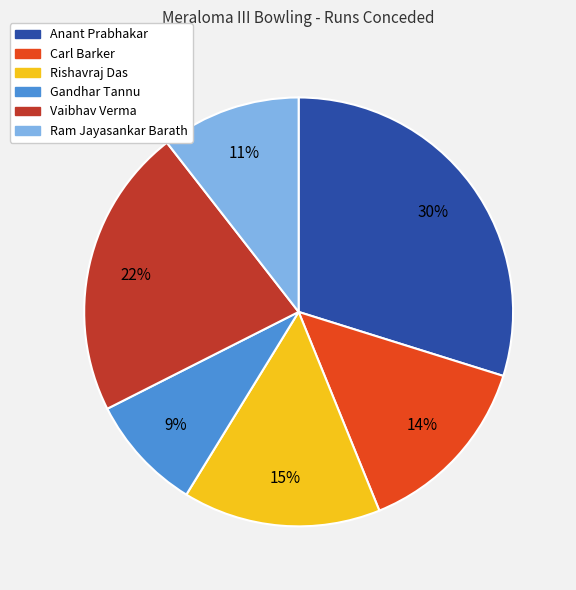

How many segments does this pie chart have?

6